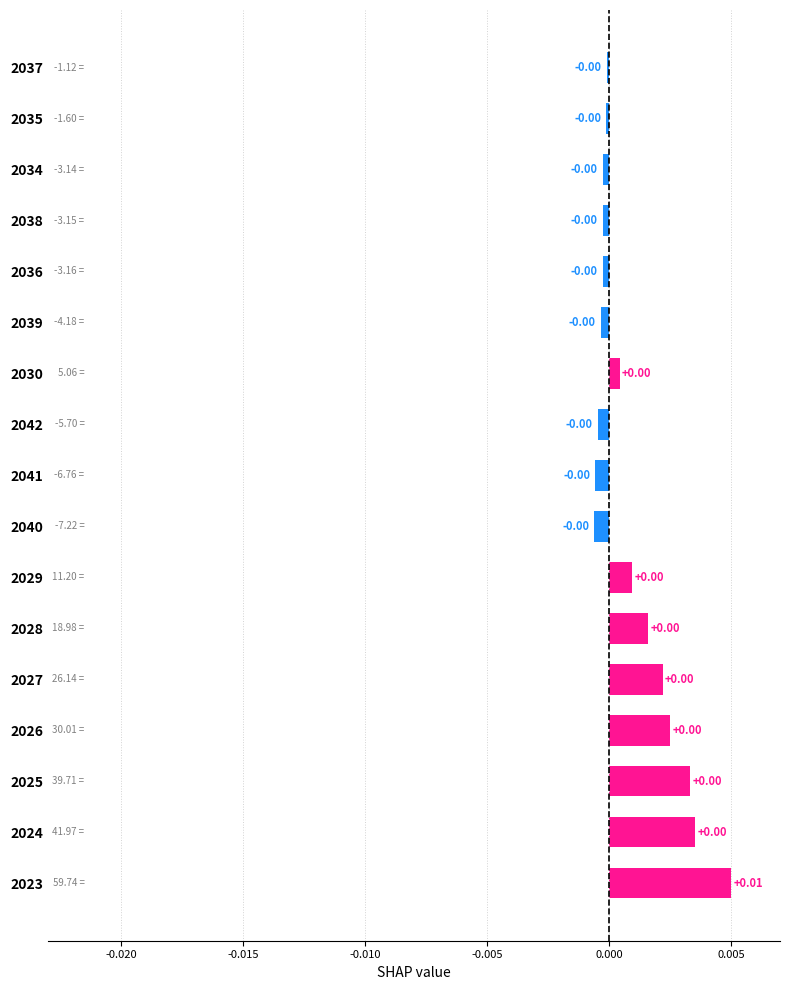

Where is the data nearest to the value 0?

2037